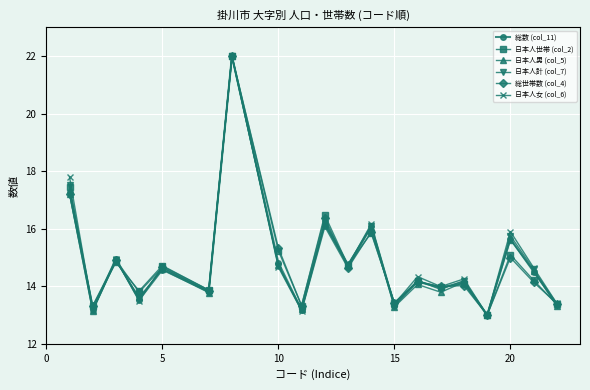

What is the highest value of the 日本人男 (col_5) series?

22.0